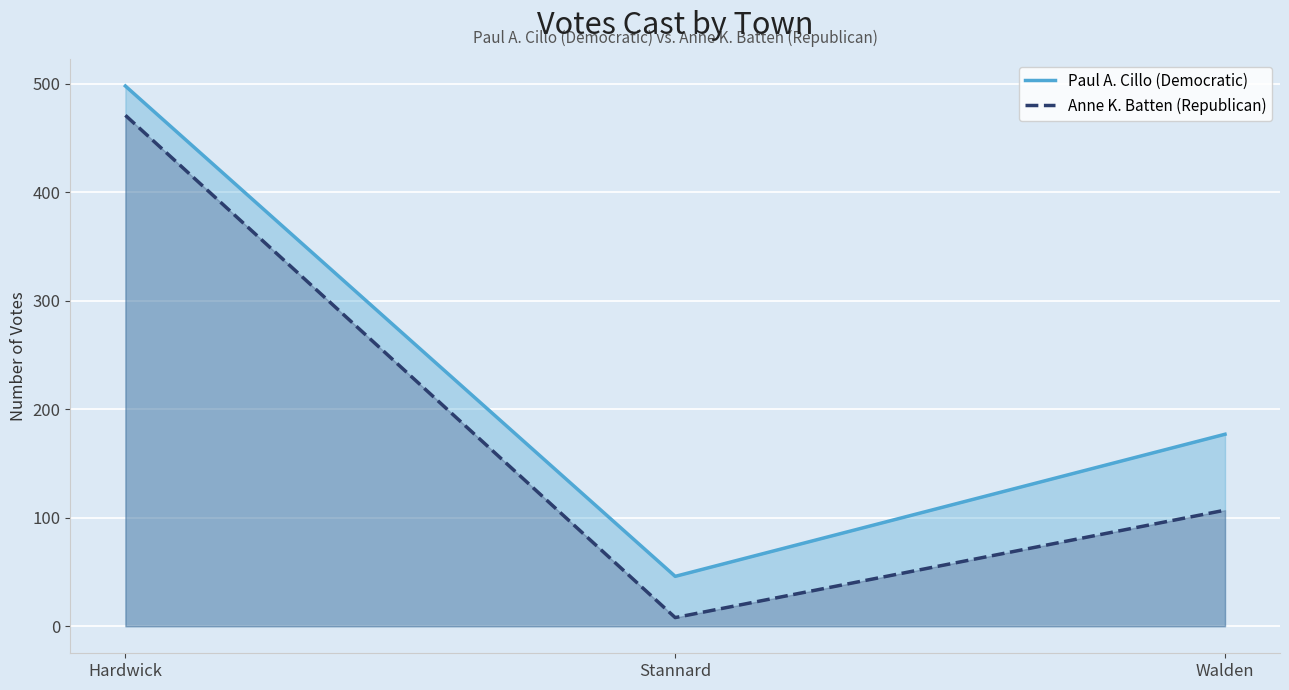

At how many categories does at least one series exceed 497?

1